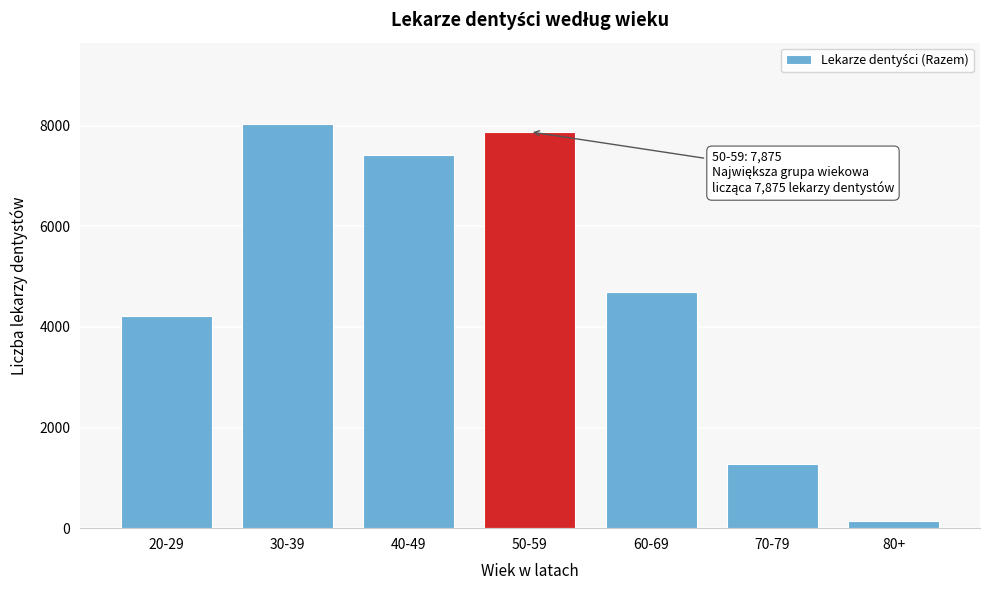

Reading left to right, what are all the values shown in this chart?

4216	8040	7413	7875	4686	1268	150